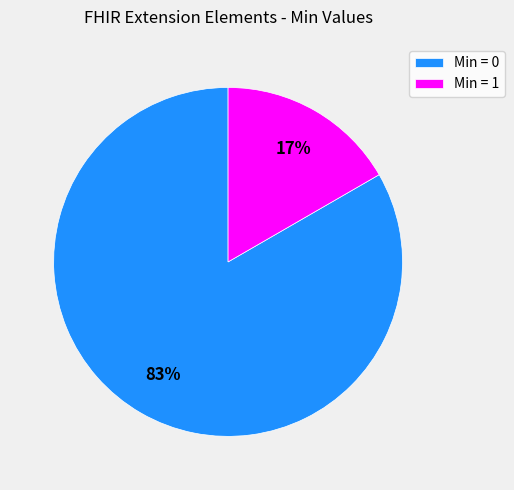

Is there any slice that represents more than half of the pie?

Yes